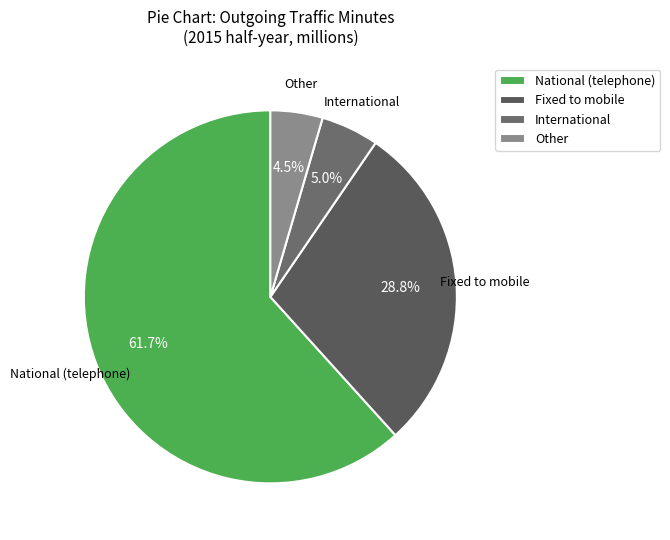

What is the largest slice in the pie chart?

National (telephone)